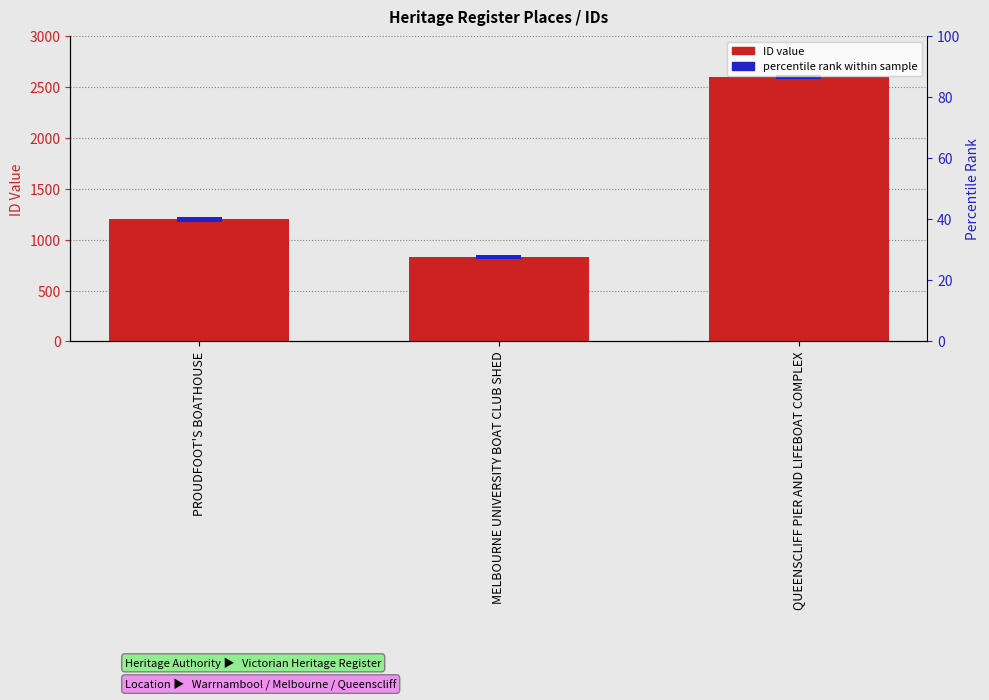

List the labels in order of value, largest first.

QUEENSCLIFF PIER AND LIFEBOAT COMPLEX, PROUDFOOT'S BOATHOUSE, MELBOURNE UNIVERSITY BOAT CLUB SHED